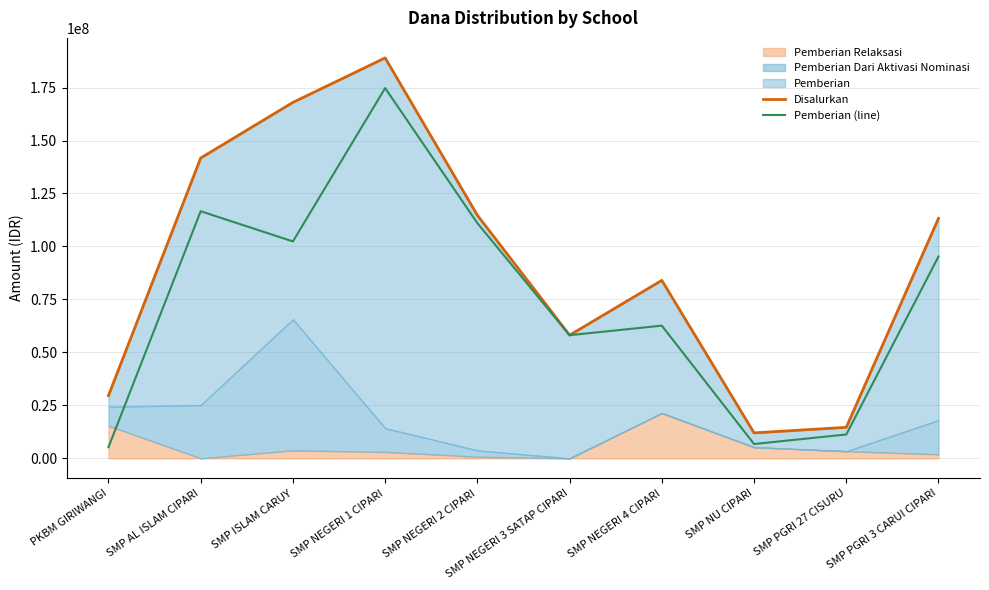

Where is the first local maximum for Pemberian (line)?

SMP AL ISLAM CIPARI